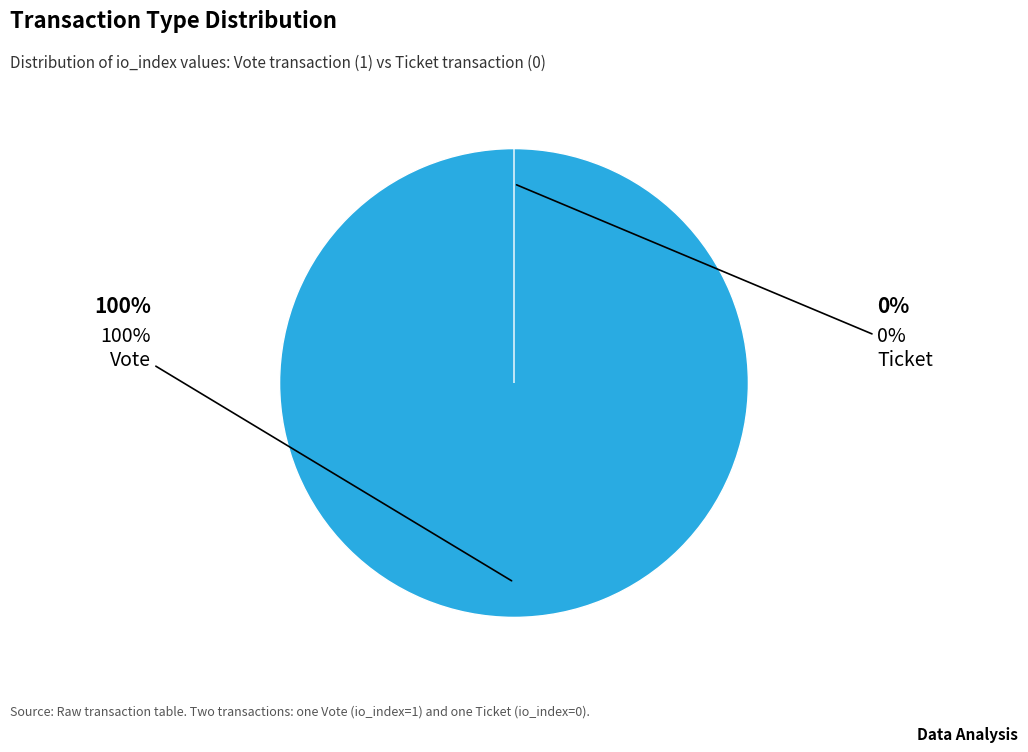

What is the change in value from Vote (io_index=1) to Ticket (io_index=0)?

-1